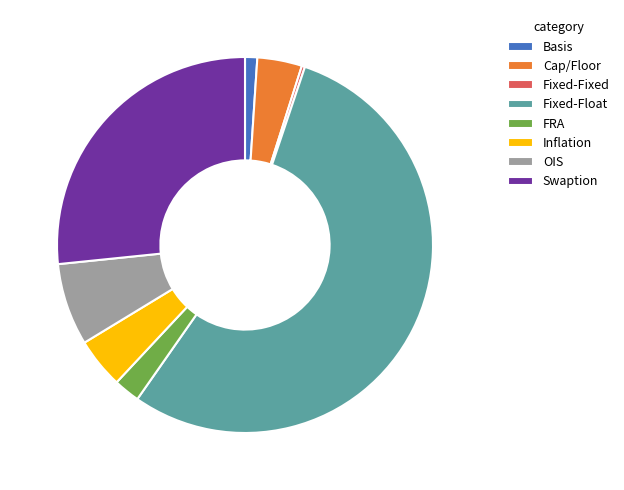

What is the ratio of the value at Inflation to the value at FRA?

1.9